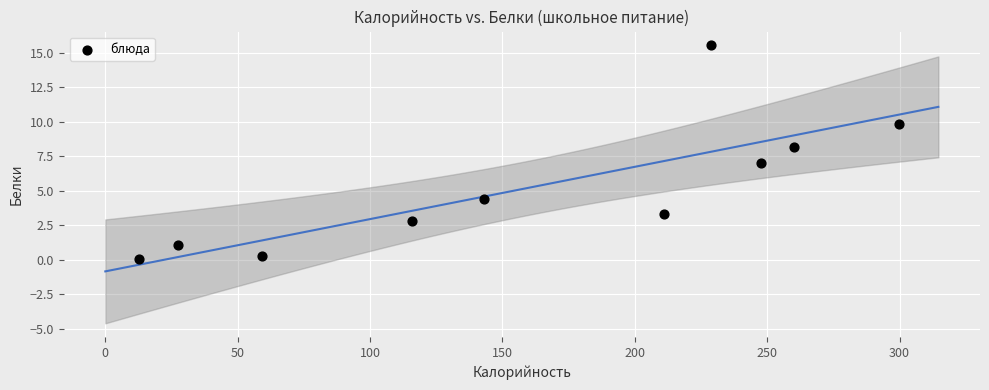

What is the range of Y values (max minus min)?

15.5